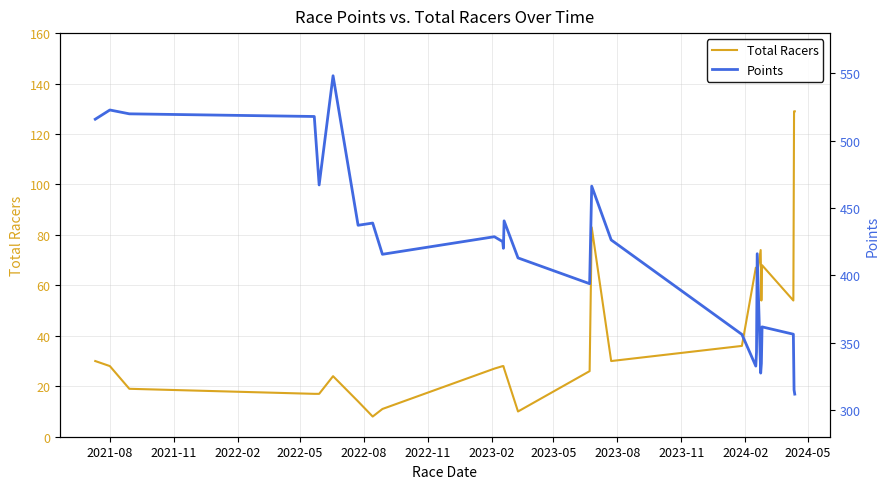

True or false: Points has more than 0 points higher than both neighbors.

True